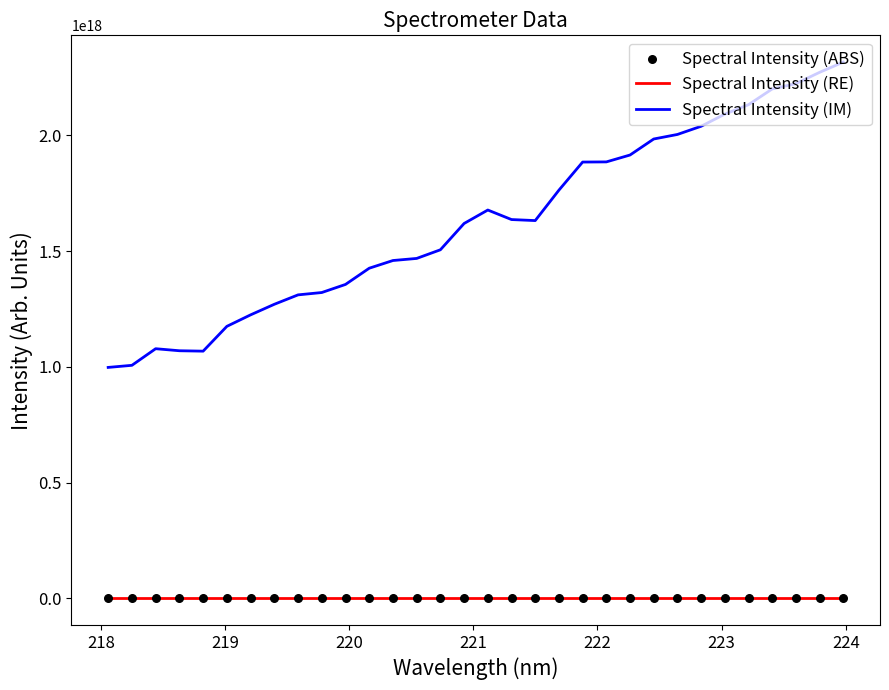

Which series reaches the maximum Y coordinate?

Spectral Intensity (IM)